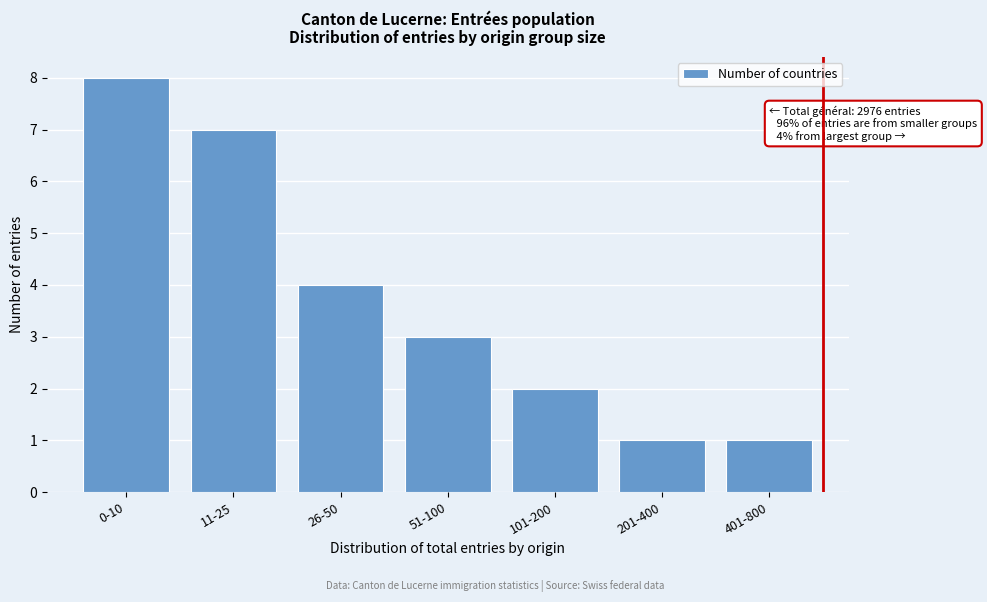

Reading left to right, list all the values displayed in this chart.

0-10=8	11-25=7	26-50=4	51-100=3	101-200=2	201-400=1	401-800=1